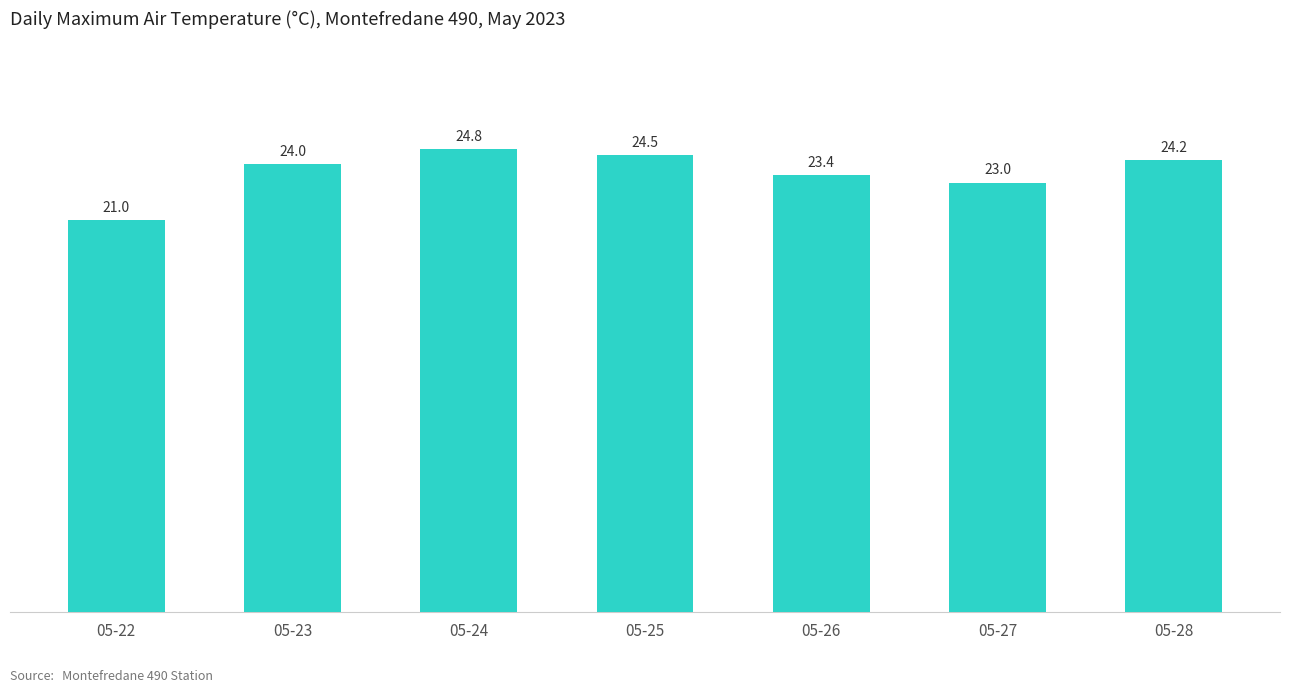

Reading right to left, list all the values displayed in this chart.

24.2	23.0	23.4	24.5	24.8	24.0	21.0